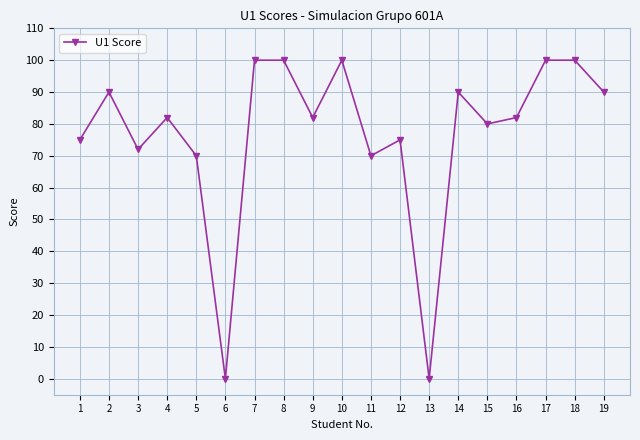

What is the difference between the maximum and minimum values?

100